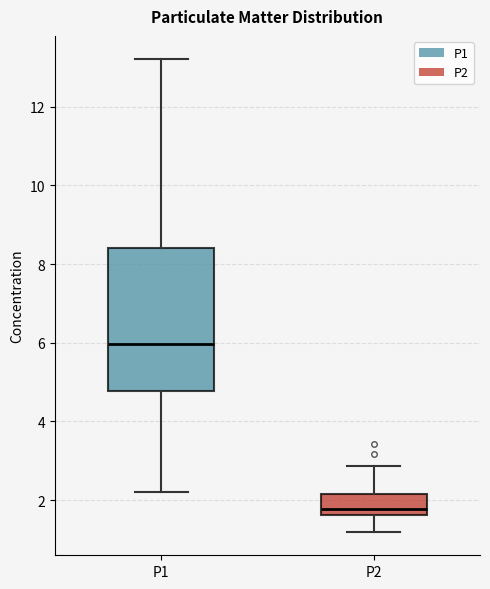

Which box has the lowest median line?

P2